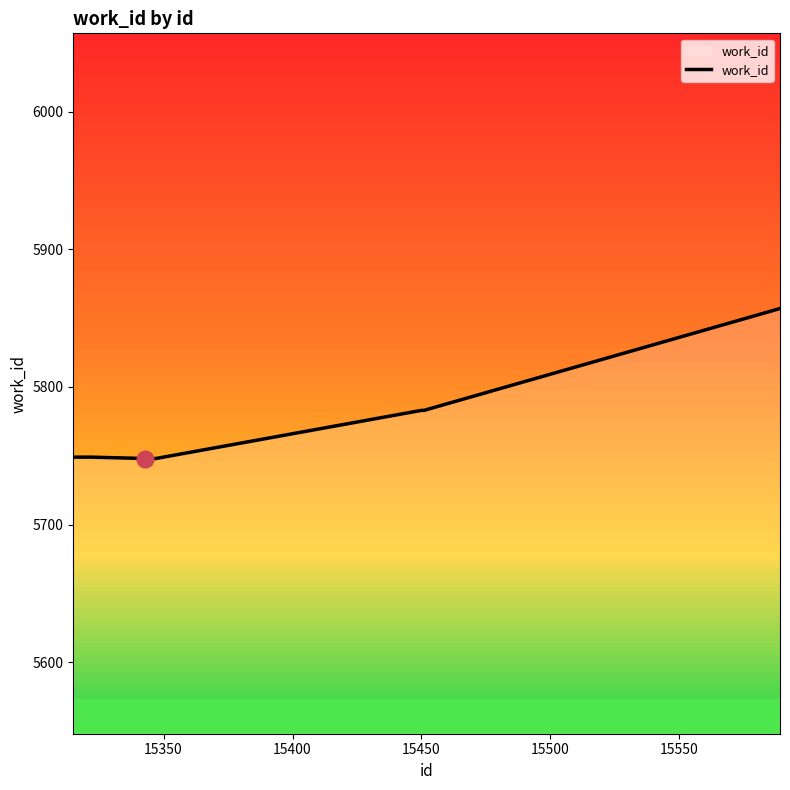

How many lines are shown in the chart?

1